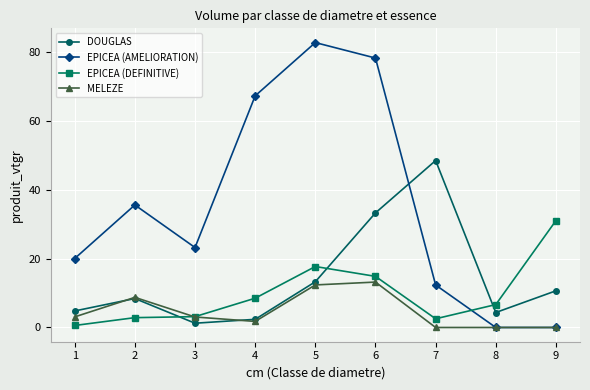

What is the value of the DOUGLAS point at the 8th from the left?

4.4